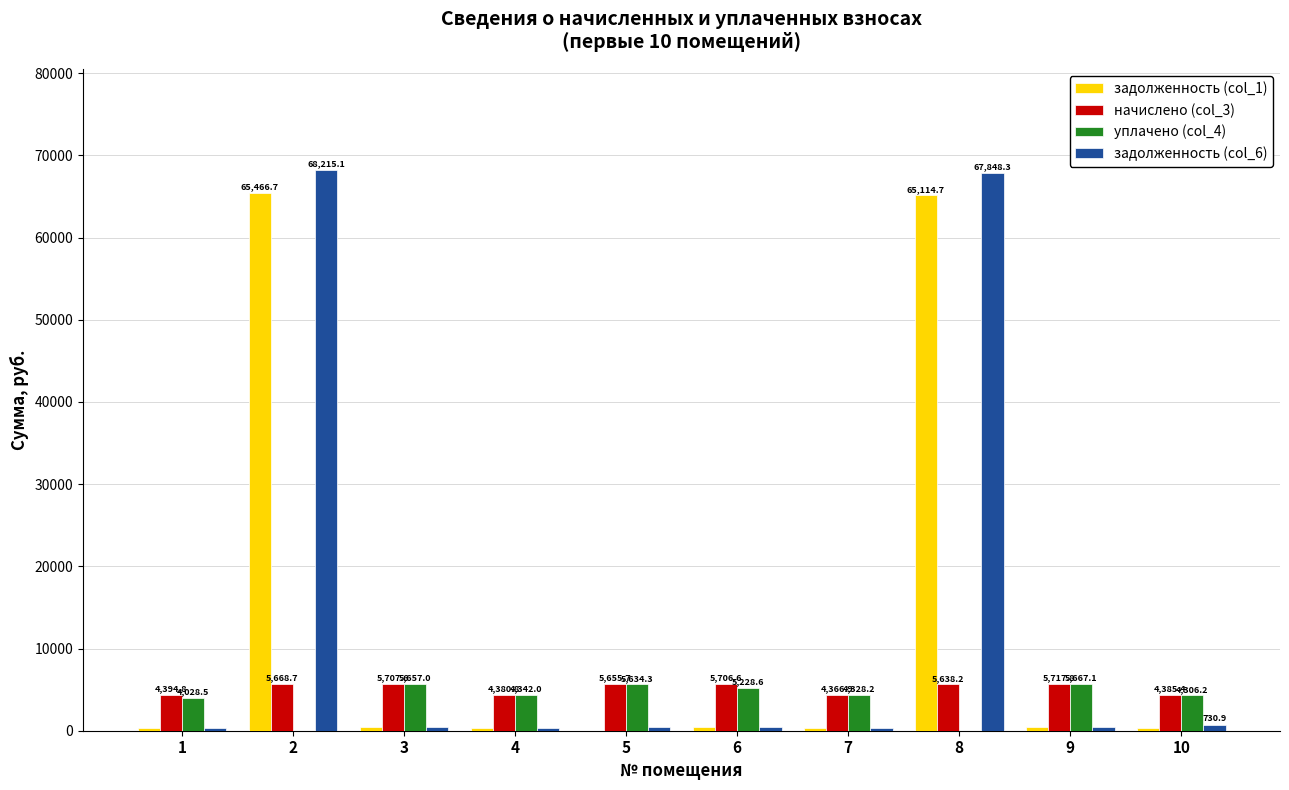

What is the average value of the задолженность (col_6) series?

13976.0